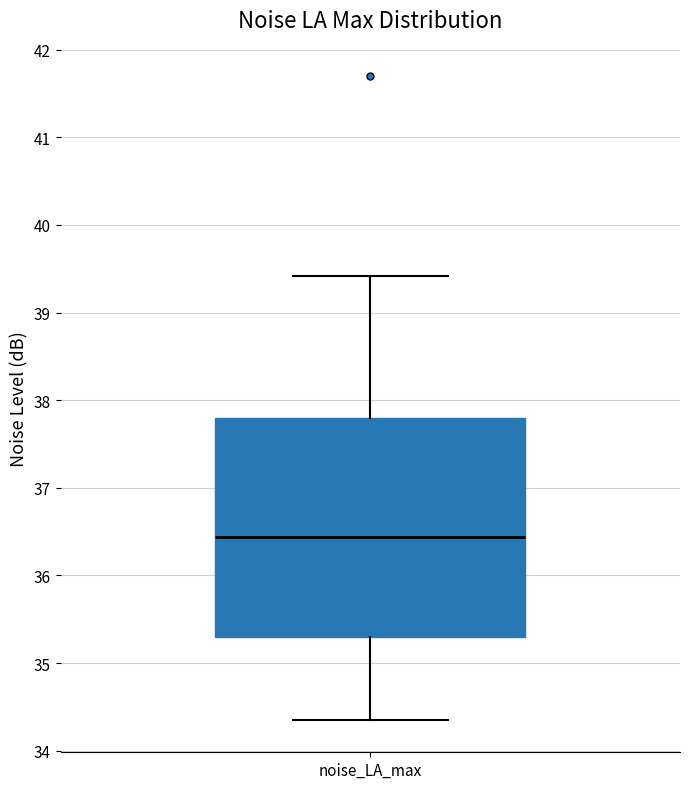

Where does the median line of the box for noise_LA_max sit on the y-axis? The values are not printed on the chart, so give them approximately, as read against the axis.

36.4